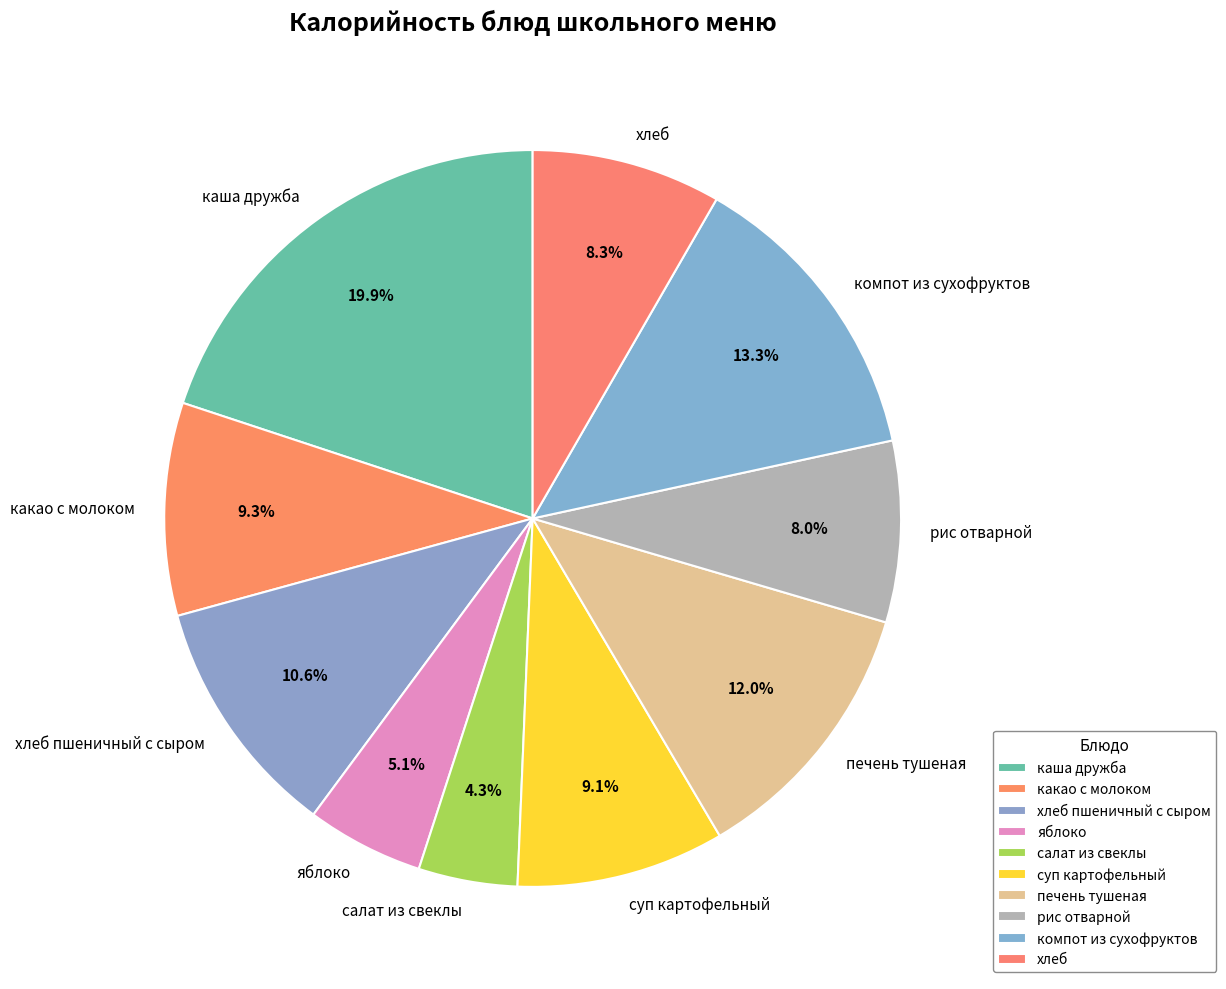

Does яблоко represent more than half of the total?

No